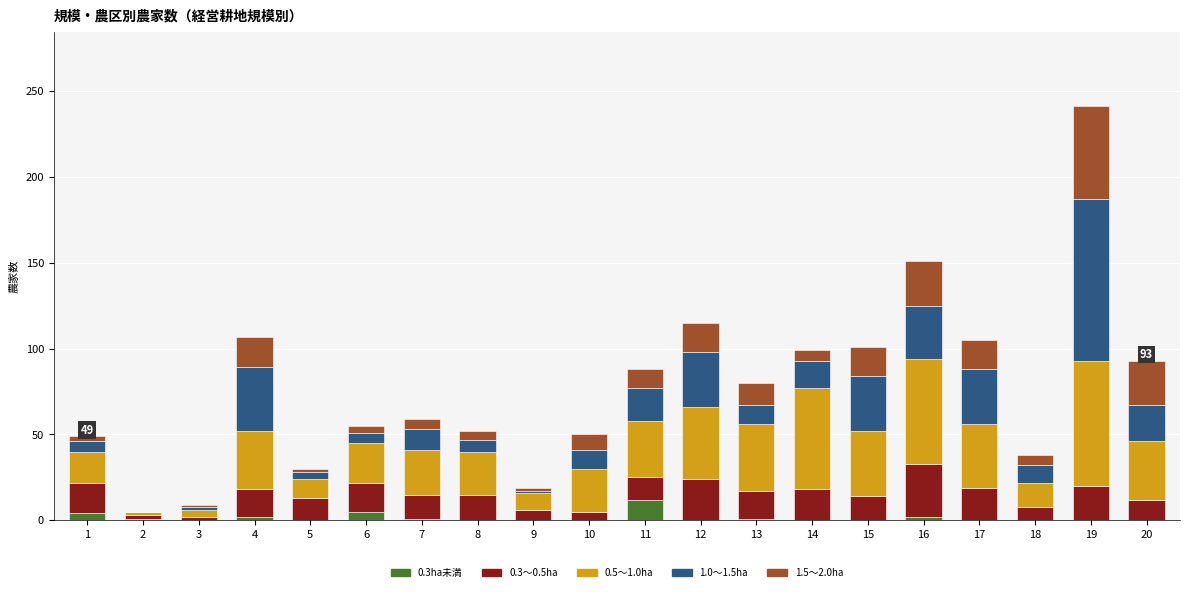

The value of 0.3ha未満 at 12 is 0. True or false?

True